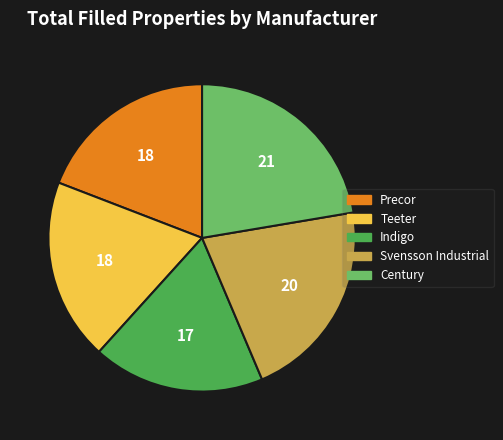

What is the largest slice in the pie chart?

Century